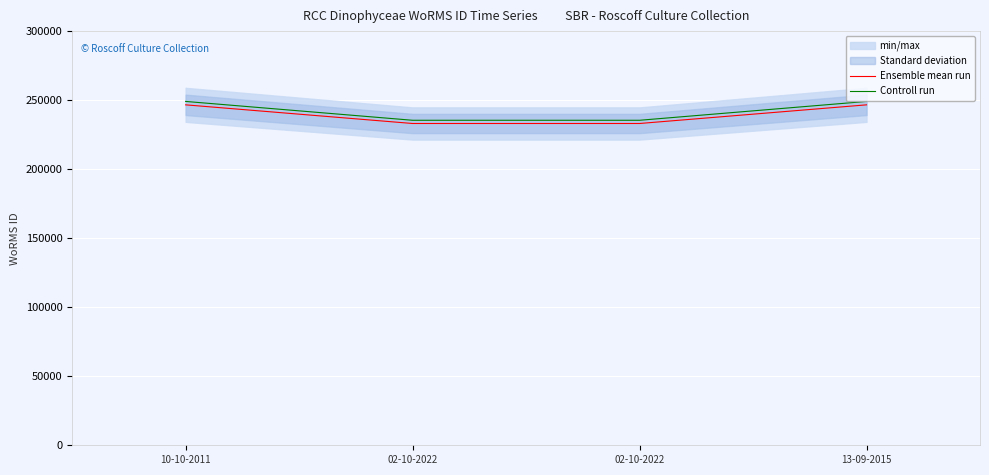

The value of Ensemble mean run at 13-09-2015 is 408320.3. True or false?

False